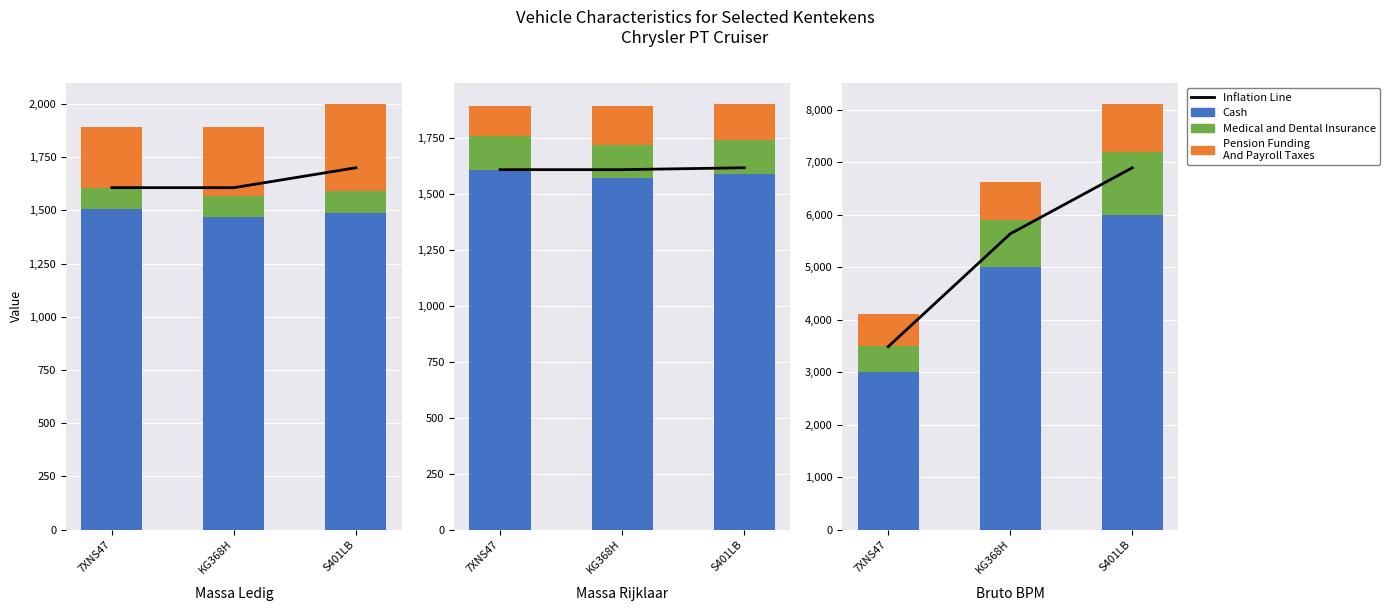

What is the total value across all series at S401LB?

15012.8